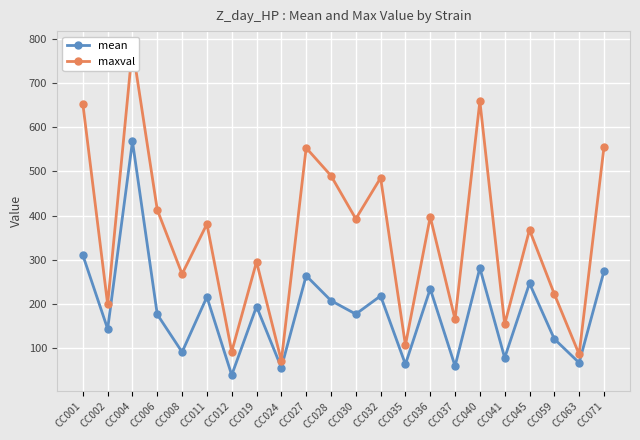

List the series in order of their peak value, lowest first.

mean, maxval